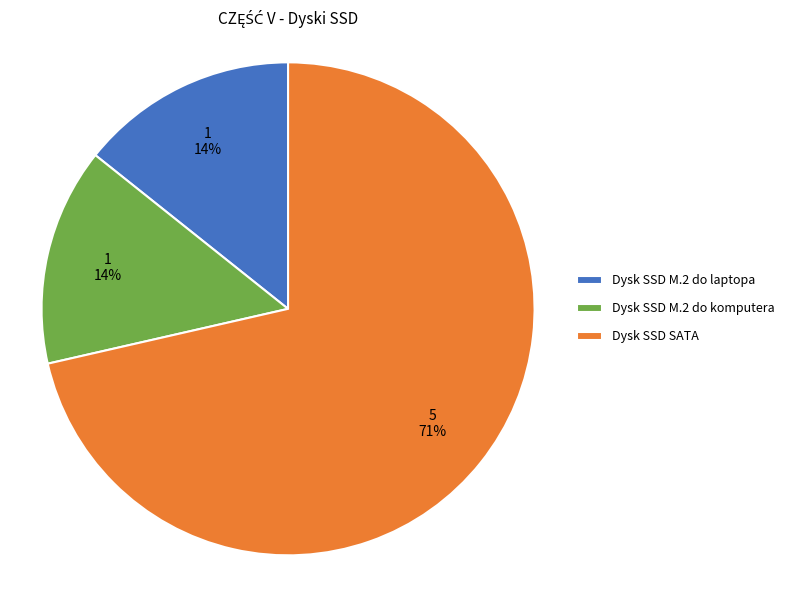

True or false: Dysk SSD SATA accounts for 82% of the total.

False